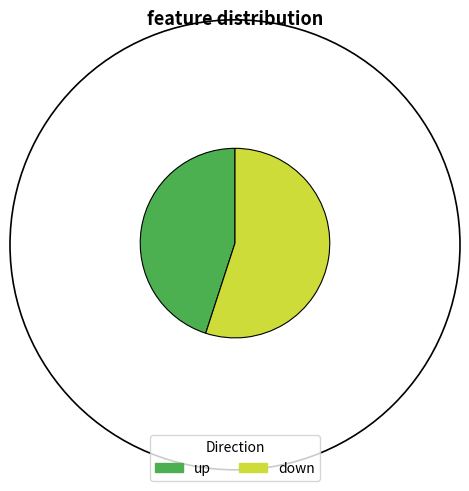

What is the largest slice in the pie chart?

down